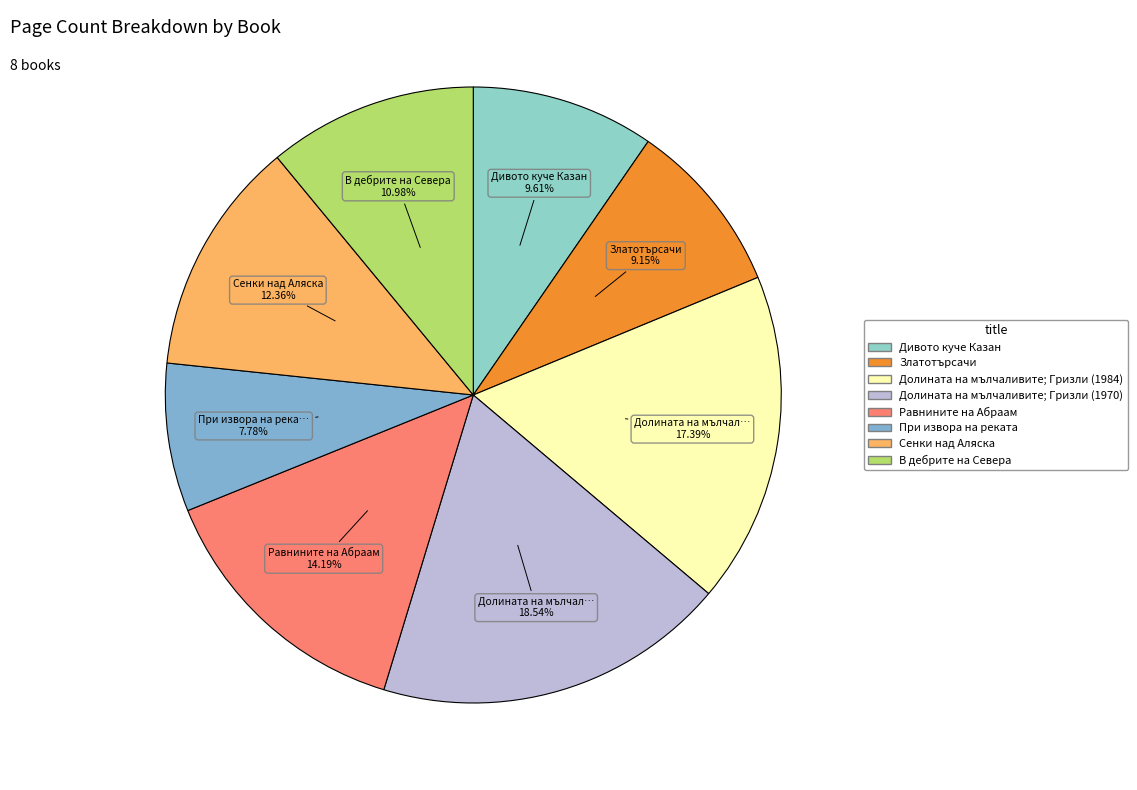

Which slice is the largest?

Долината на мълчаливите; Гризли (1970)